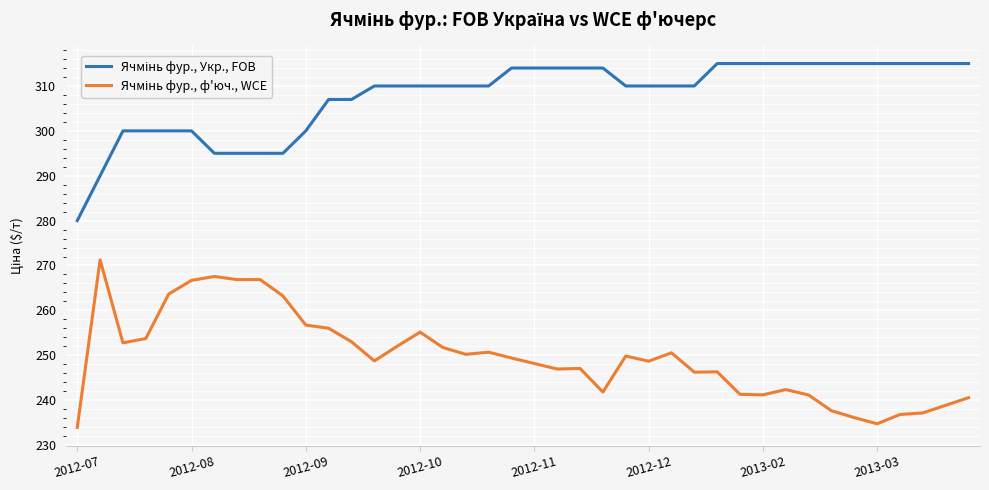

What is the minimum value shown in the chart?

233.9